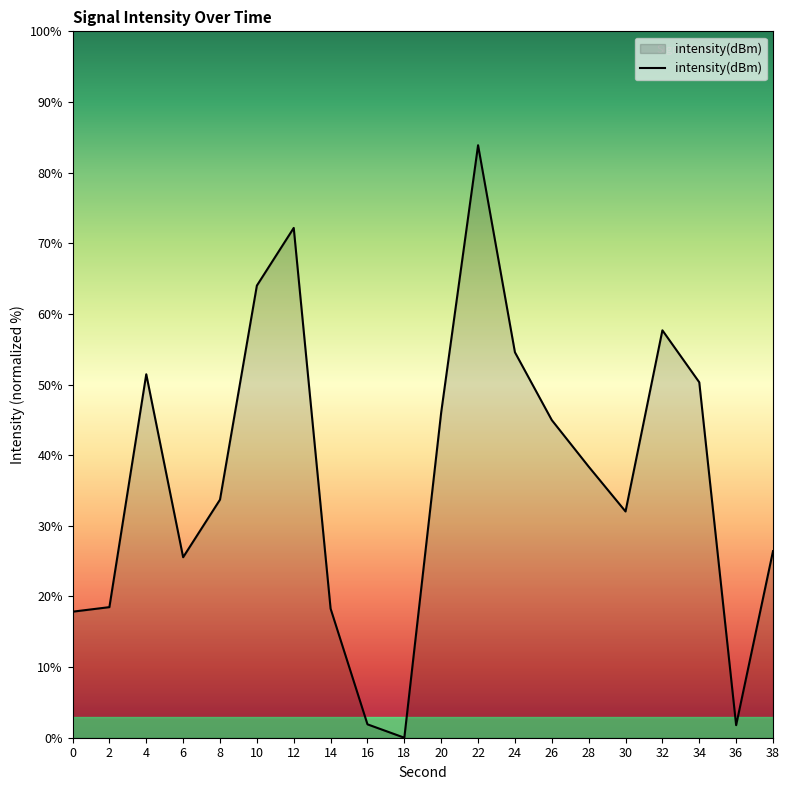

True or false: there are more than 2 points higher than both neighbors.

True